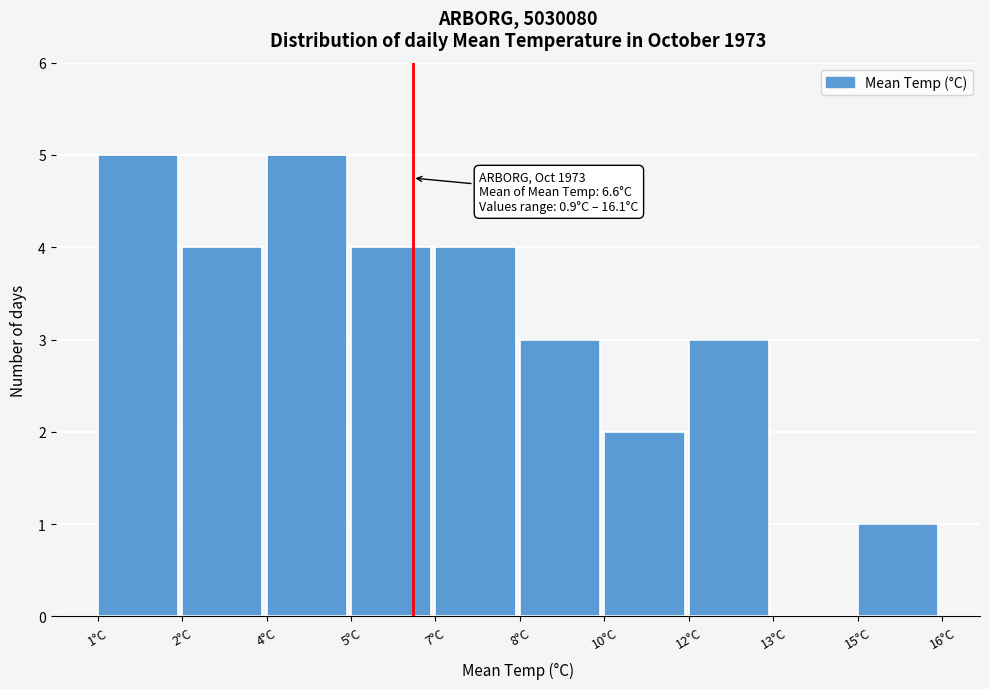

Reading right to left, what are all the values shown in this chart?

15°C=1	13°C=0	12°C=3	10°C=2	8°C=3	7°C=4	5°C=4	4°C=5	2°C=4	1°C=5